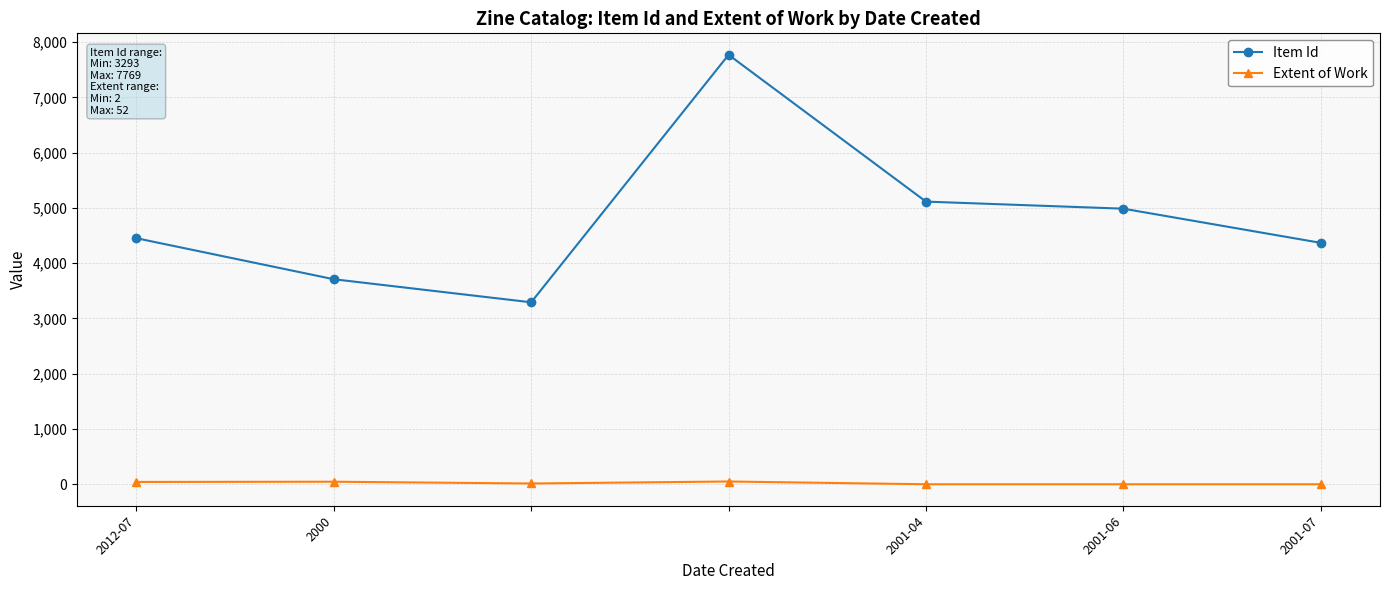

What is the maximum value shown in the chart?

7769